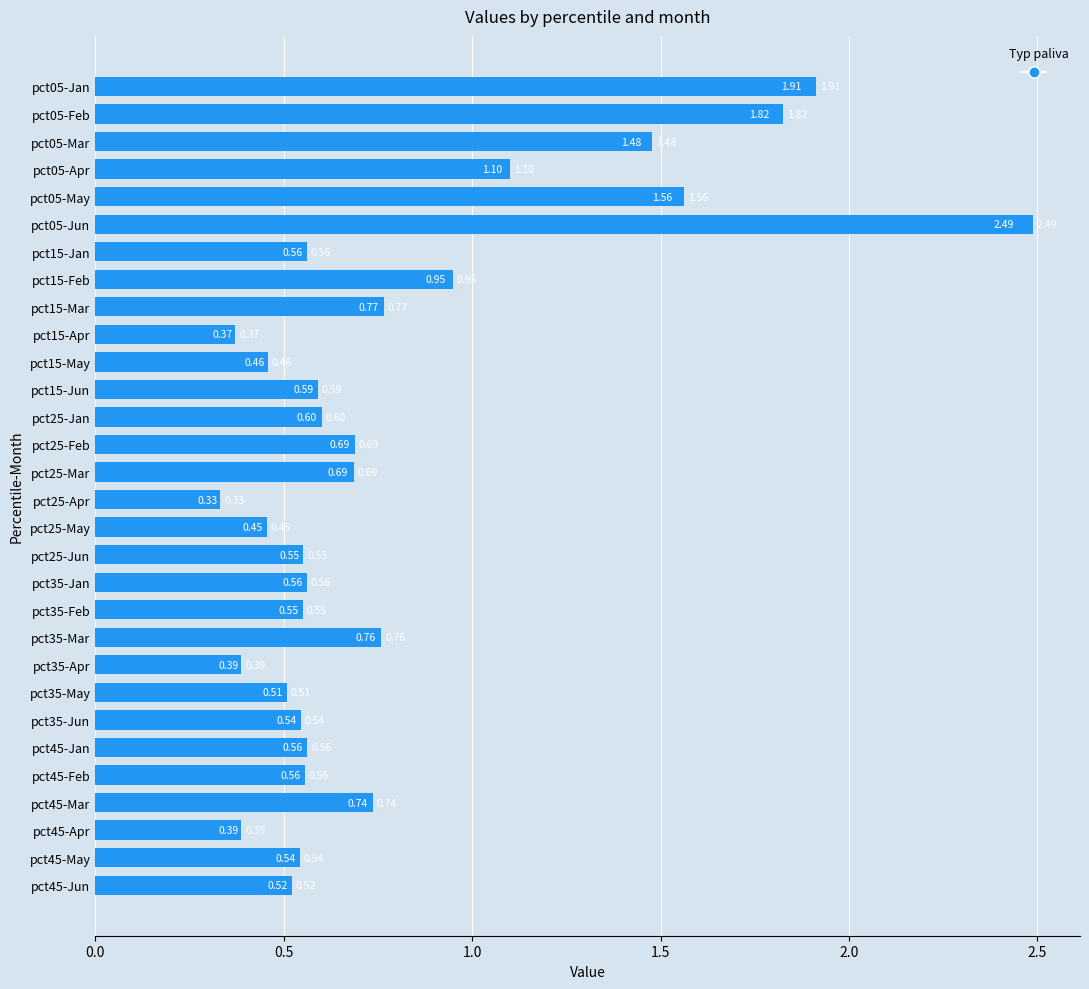

Between pct25-May and pct15-Apr, which is larger?

pct25-May